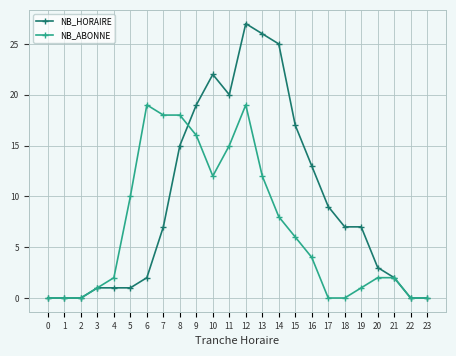

List the series in order of their peak value, highest first.

NB_HORAIRE, NB_ABONNE